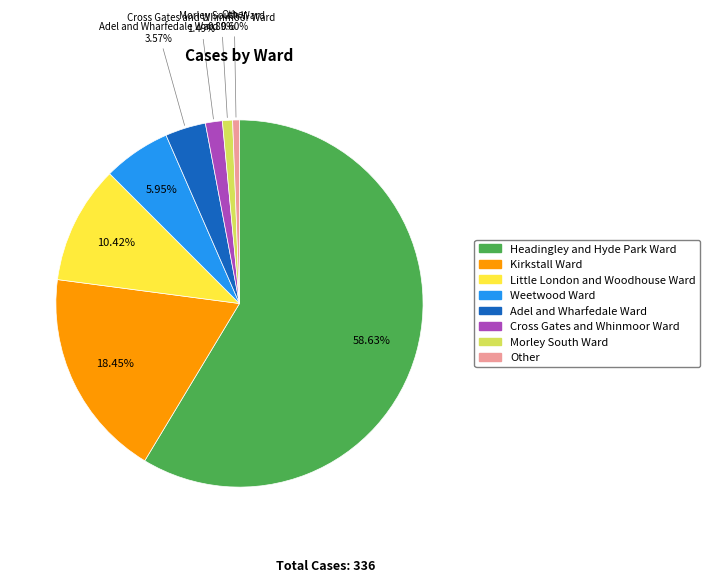

To the nearest percent, what percentage of the pie is Little London and Woodhouse Ward?

10%